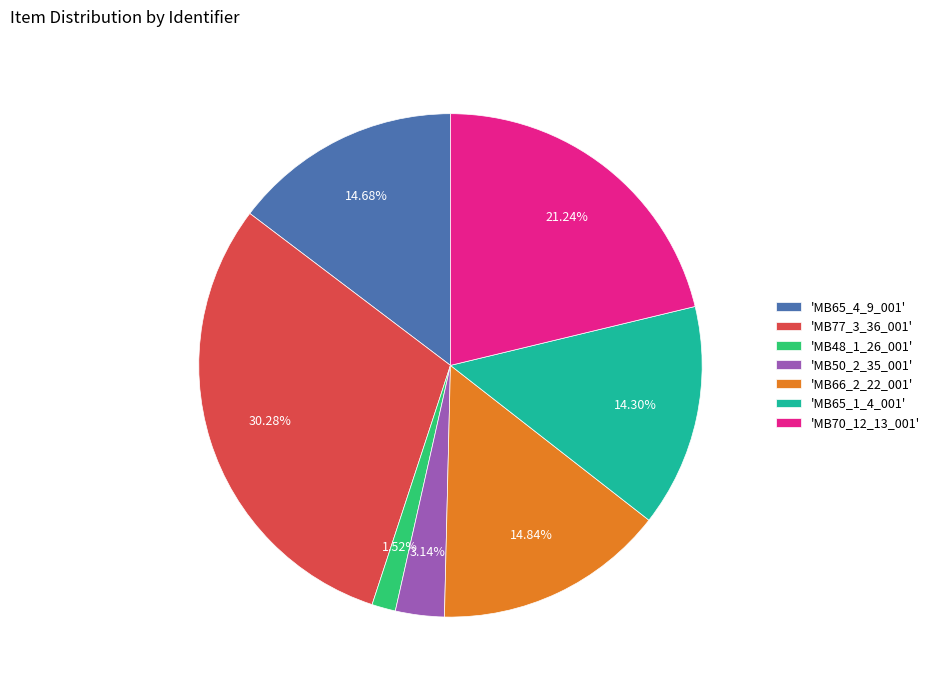

Do 'MB65_4_9_001' and 'MB48_1_26_001' together represent more than half of the pie?

No